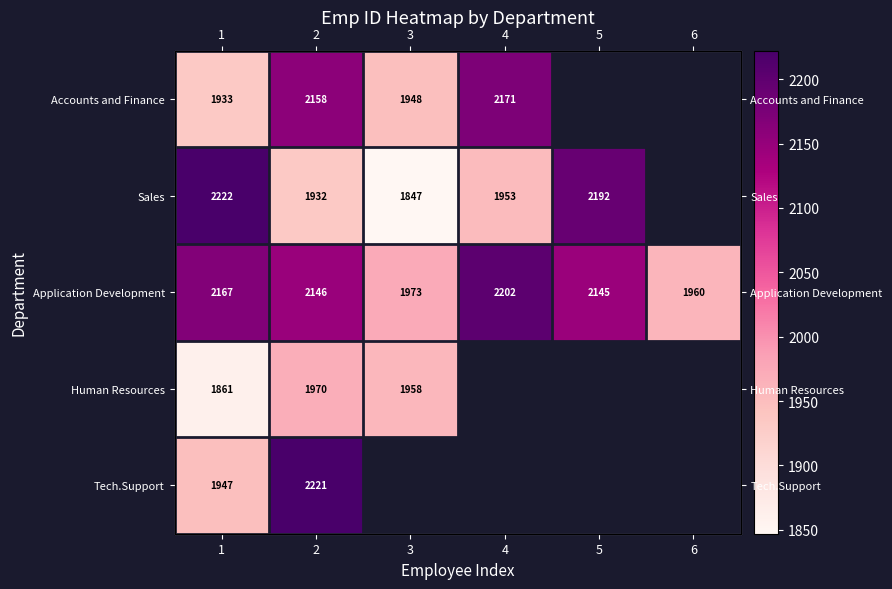

Which has a higher value, 6 or 2?

2